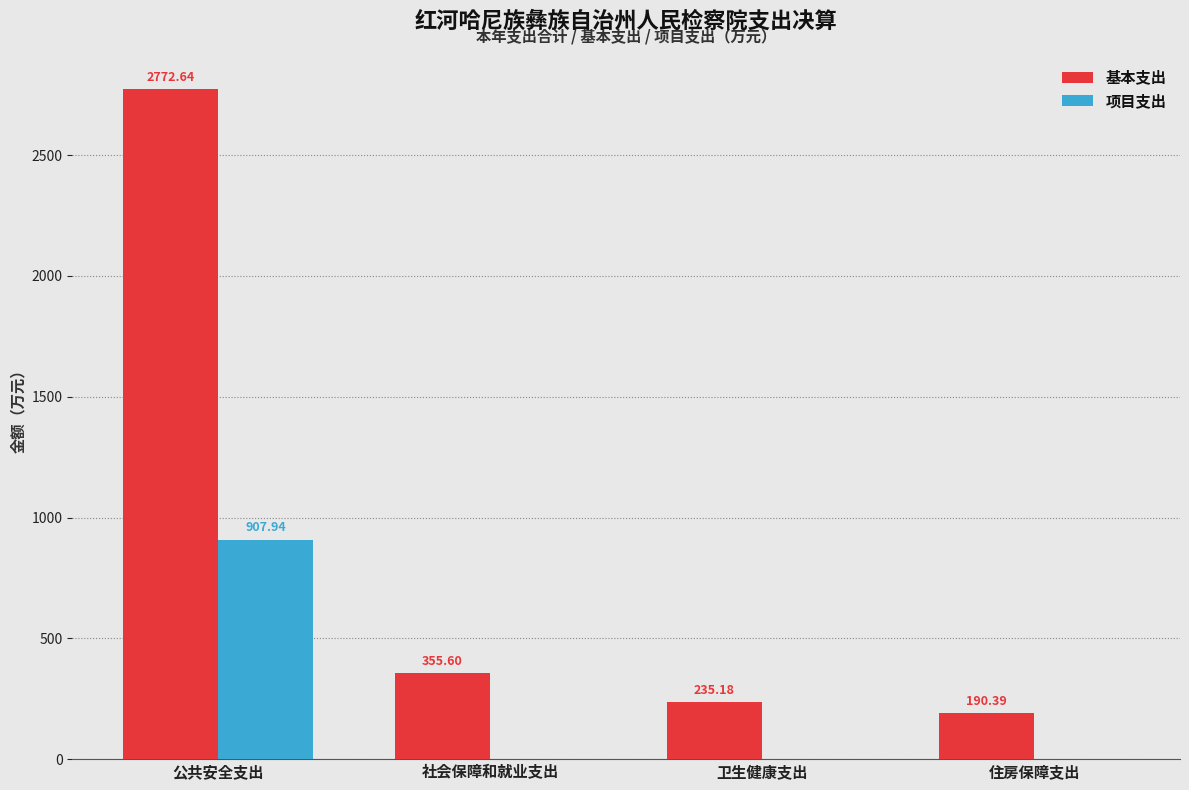

Reading left to right, what are all the values shown in this chart?

基本支出: 2772.6	355.6	235.2	190.4
项目支出: 907.9	0.0	0.0	0.0